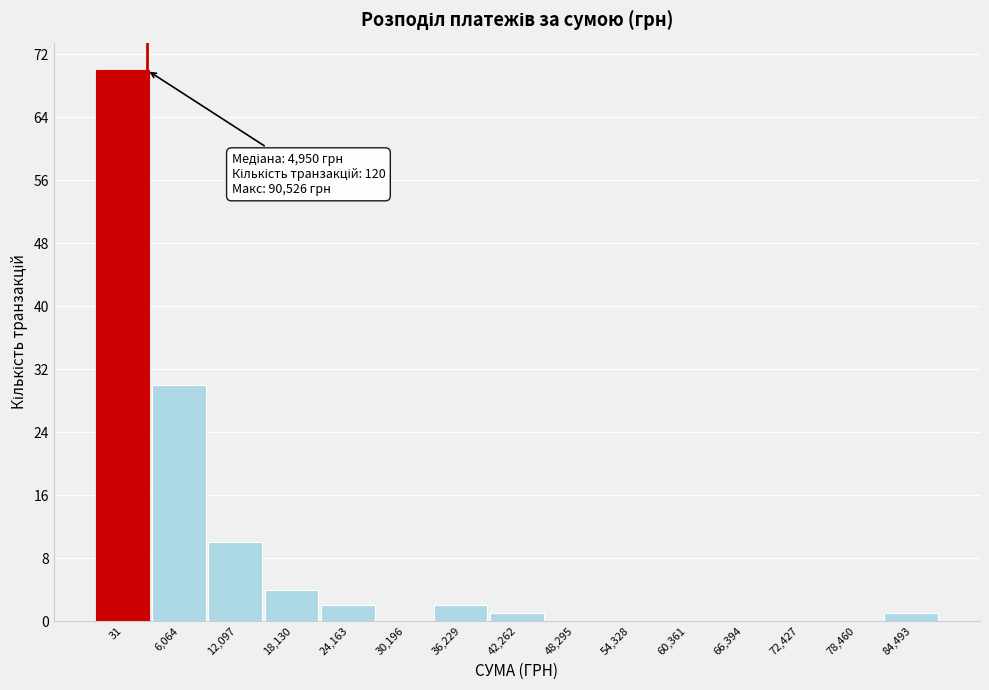

Reading left to right, extract all data points from this chart.

31=70	6,064=30	12,097=10	18,130=4	24,163=2	30,196=0	36,229=2	42,262=1	48,295=0	54,328=0	60,361=0	66,394=0	72,427=0	78,460=0	84,493=1